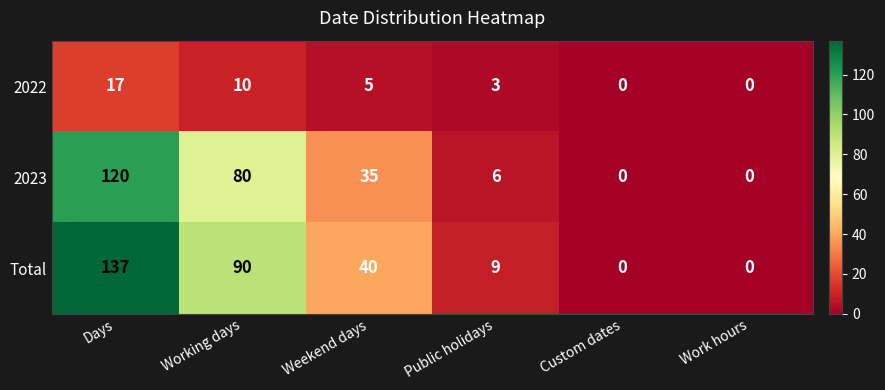

What is the difference between the 2023 values at Days and Public holidays?

114